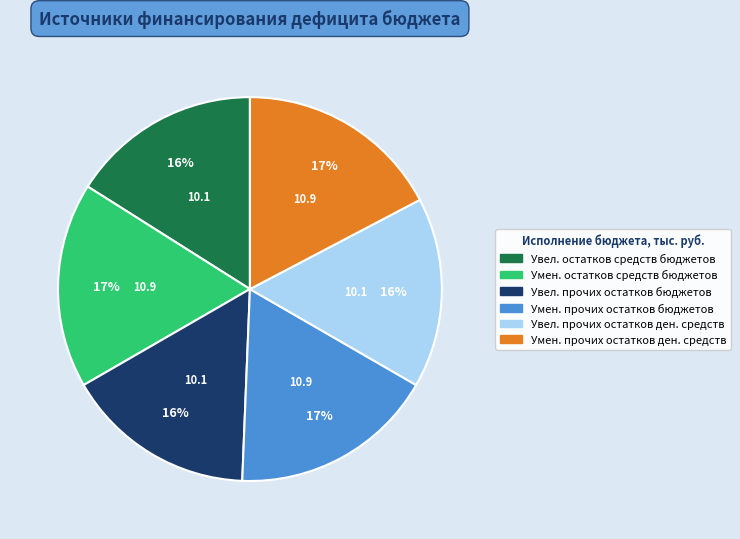

Does any single category account for the majority?

No